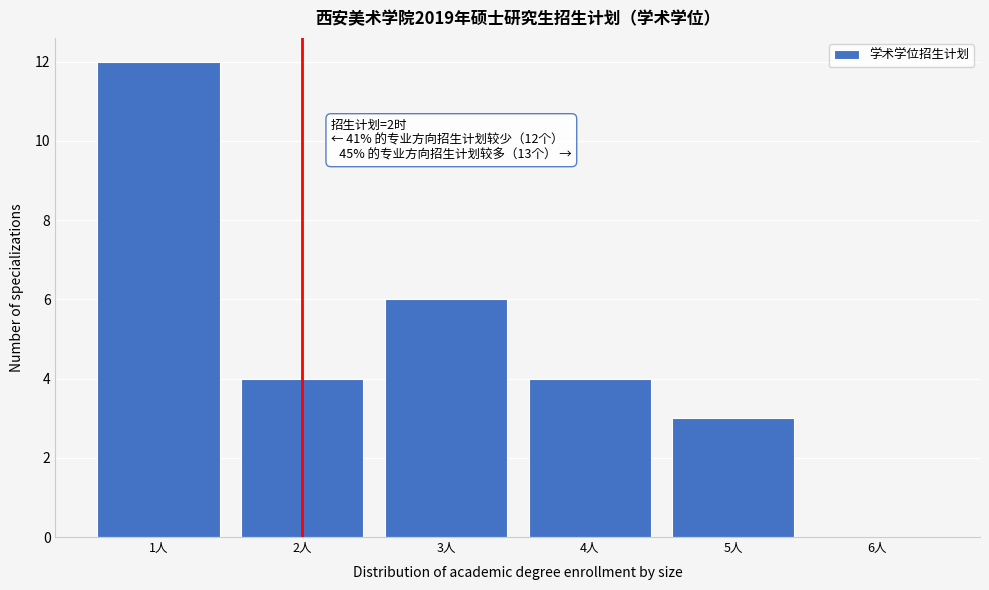

Which range on the x-axis has the tallest bar?

0.5 to 1.5